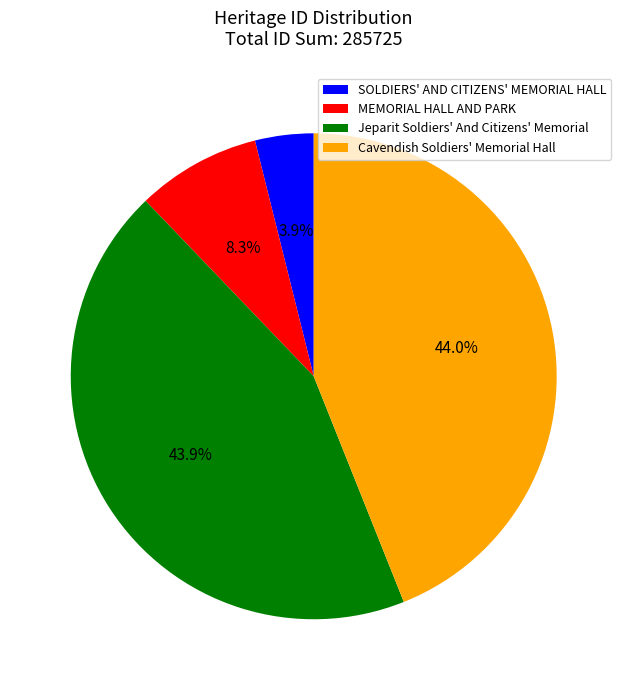

To the nearest percent, what portion does Cavendish Soldiers' Memorial Hall represent?

44%